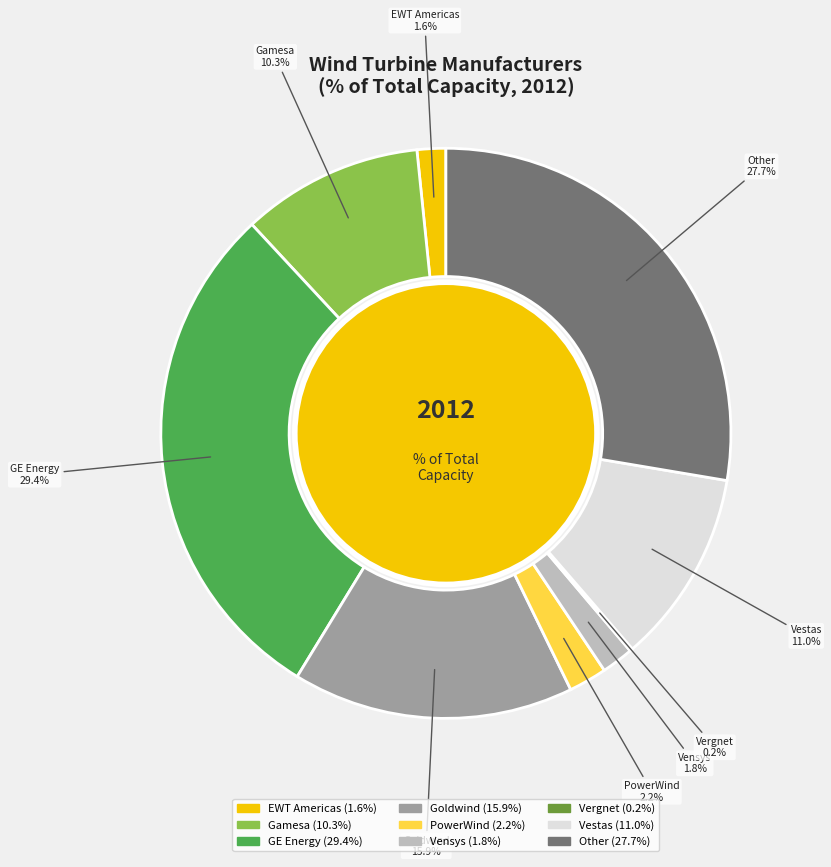

Does any single category account for the majority?

No